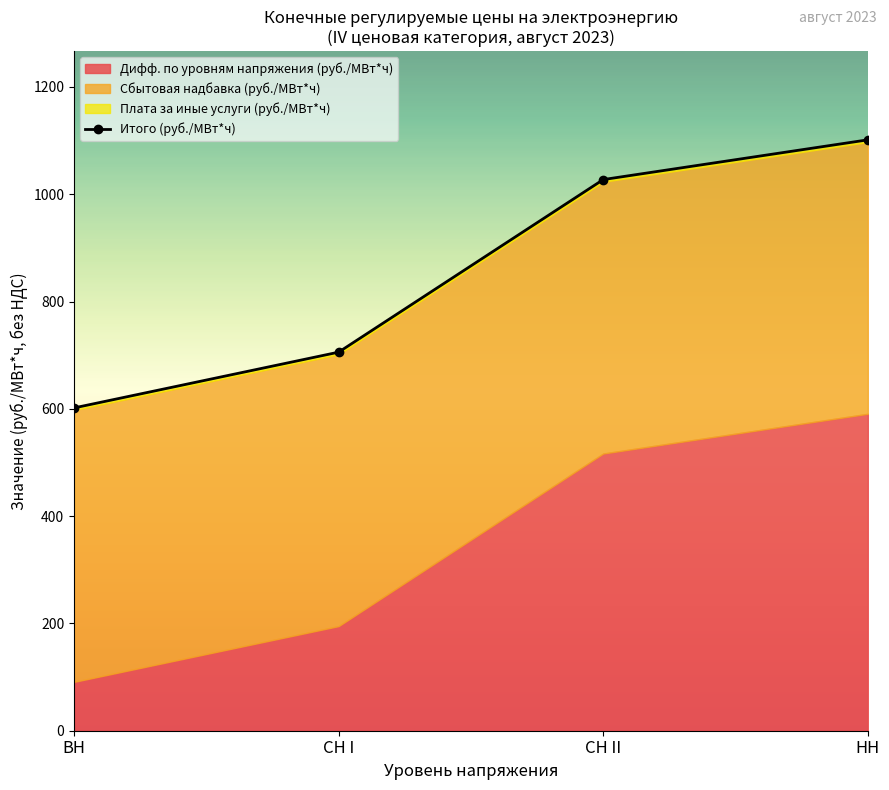

What is the difference between the maximum and minimum values?

499.7